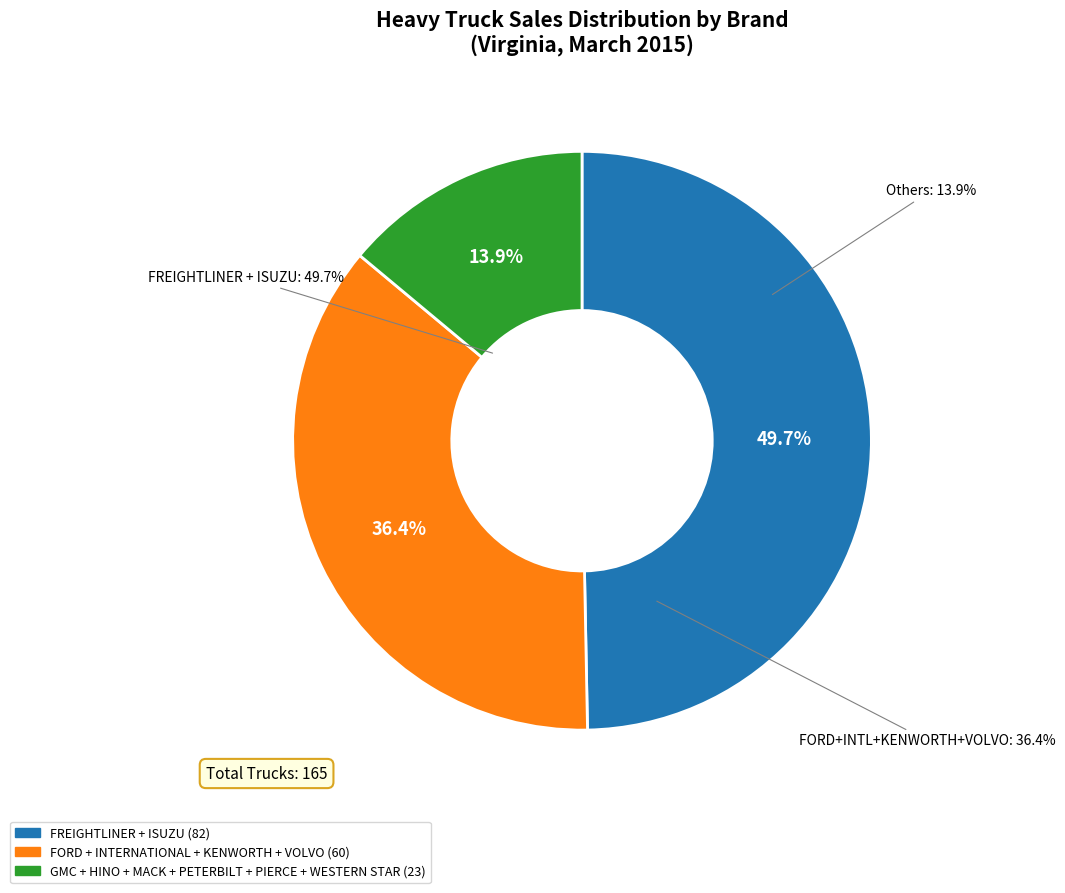

The PETERBILT slice represents 20% of the pie. True or false?

False